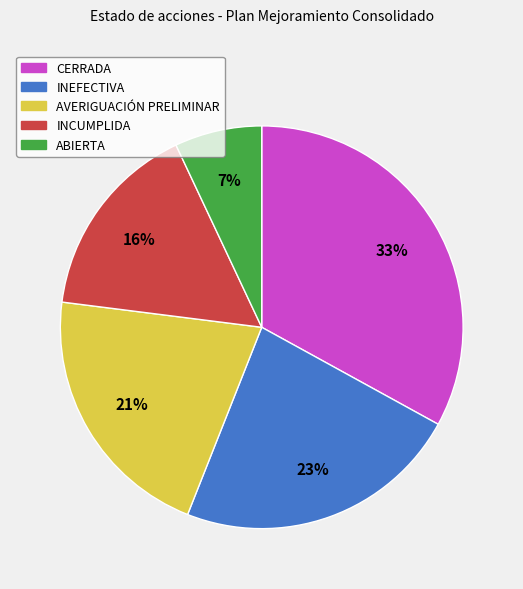

Is the sum of CERRADA and AVERIGUACIÓN PRELIMINAR greater than half?

Yes